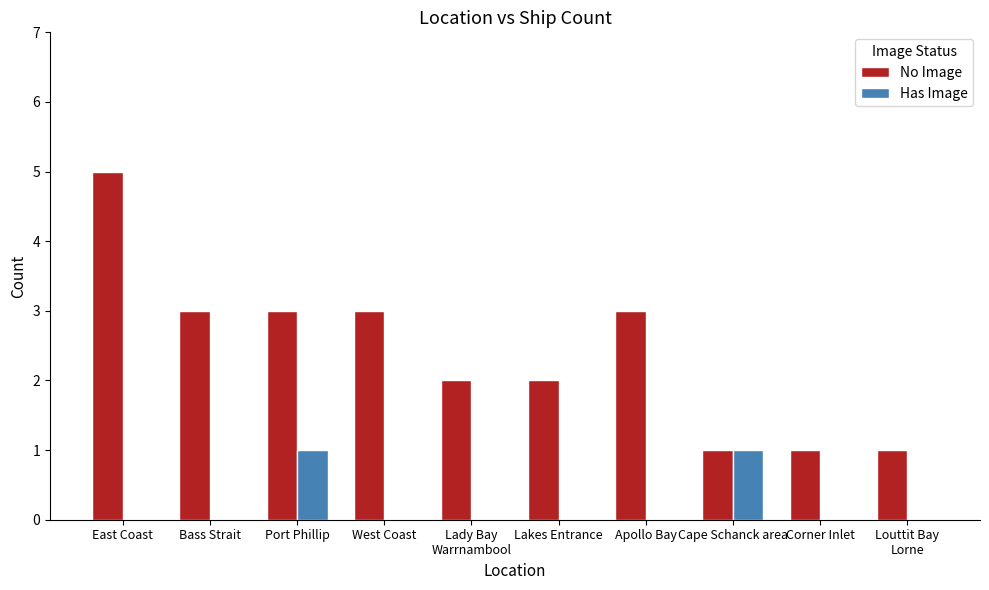

How many data points does each series have?

10